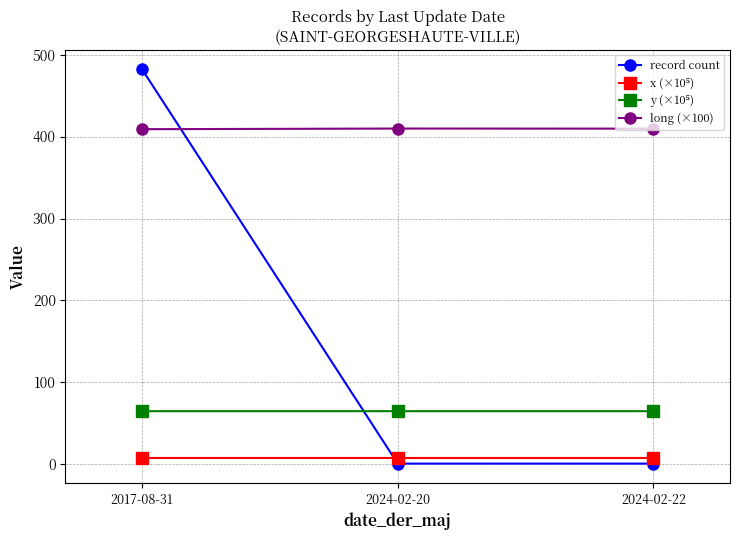

True or false: long (×100) has a value of 409.6 at 2024-02-22.

True